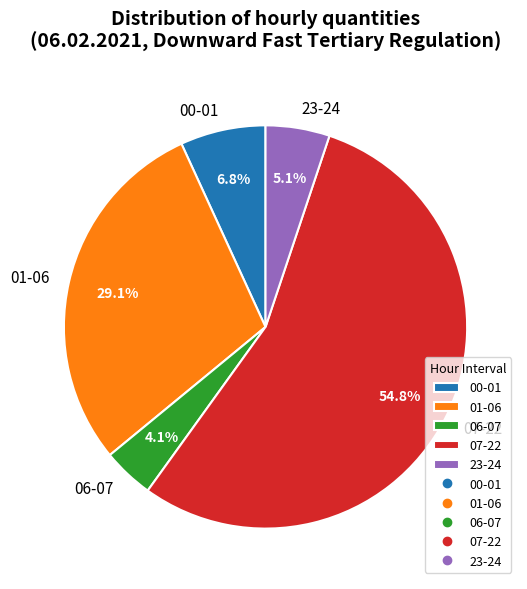

How many slices are in this pie chart?

5